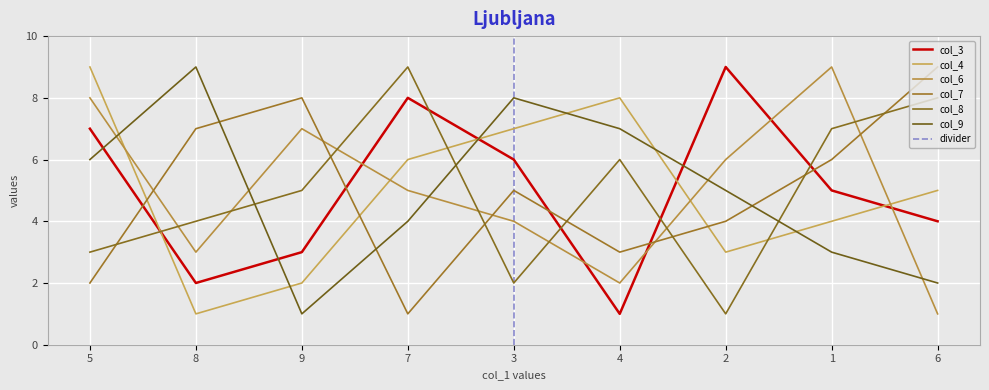

Which label corresponds to the smallest value in the chart?

4